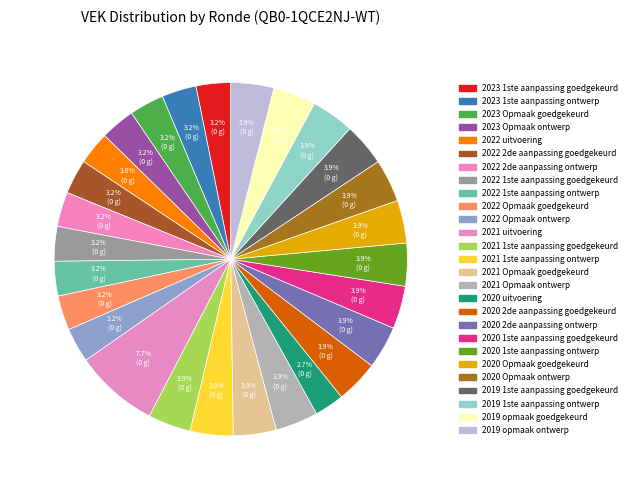

Count the number of slices in the pie.

27